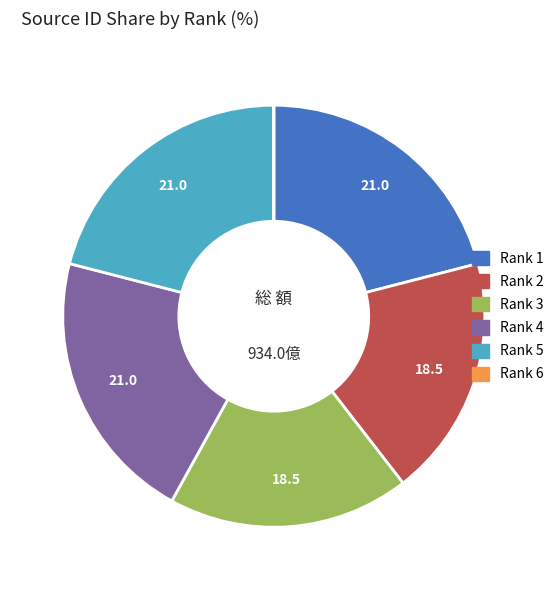

Is there a majority slice in this chart?

No